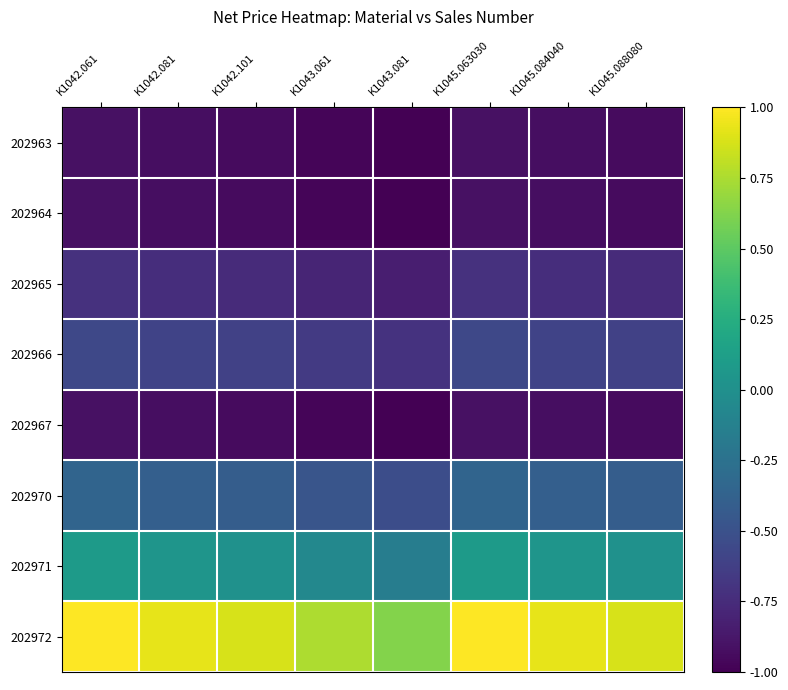

Which has a higher value, K1045.088080 or K1042.101?

K1045.088080